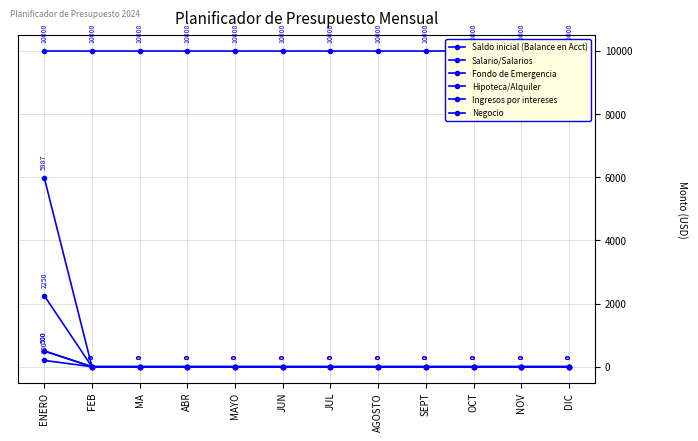

Reading right to left, transcribe all the data shown in this chart.

Saldo inicial (Balance en Acct): 10000	10000	10000	10000	10000	10000	10000	10000	10000	10000	10000	10000
Salario/Salarios: 0	0	0	0	0	0	0	0	0	0	0	5987
Fondo de Emergencia: 0	0	0	0	0	0	0	0	0	0	0	500
Hipoteca/Alquiler: 0	0	0	0	0	0	0	0	0	0	0	2250
Ingresos por intereses: 0	0	0	0	0	0	0	0	0	0	0	200
Negocio: 0	0	0	0	0	0	0	0	0	0	0	500